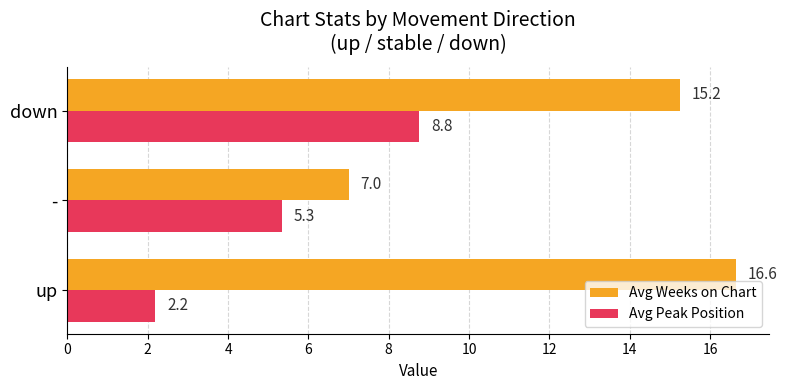

True or false: Avg Weeks on Chart has a value of 6.6 at up.

False